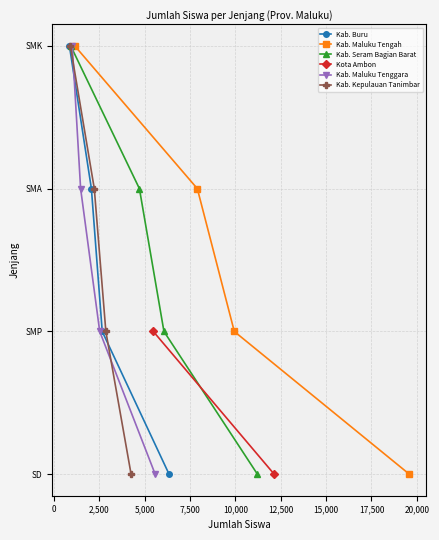

The value of Kota Ambon at -2,500 is 2. True or false?

False